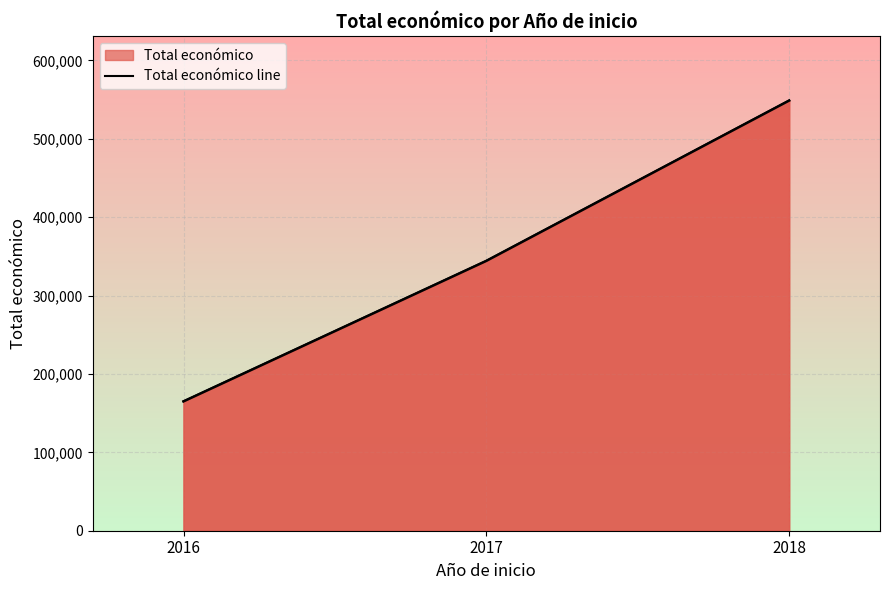

At which label is the value closest to 356881?

2017